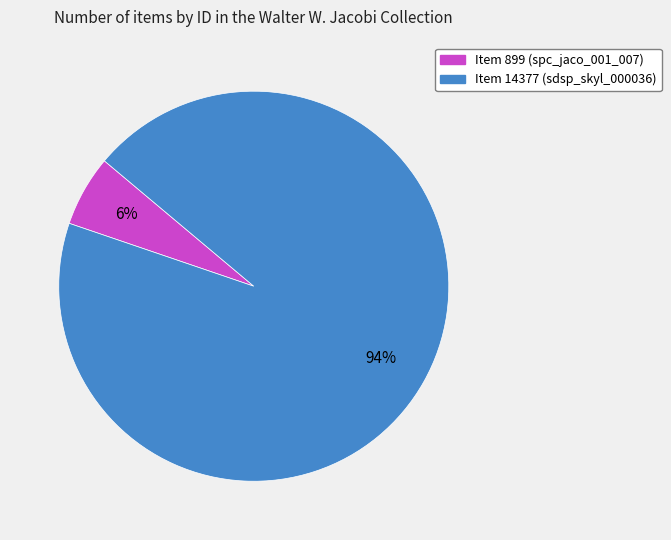

To the nearest percent, what percentage of the pie is Item 14377 (sdsp_skyl_000036)?

94%